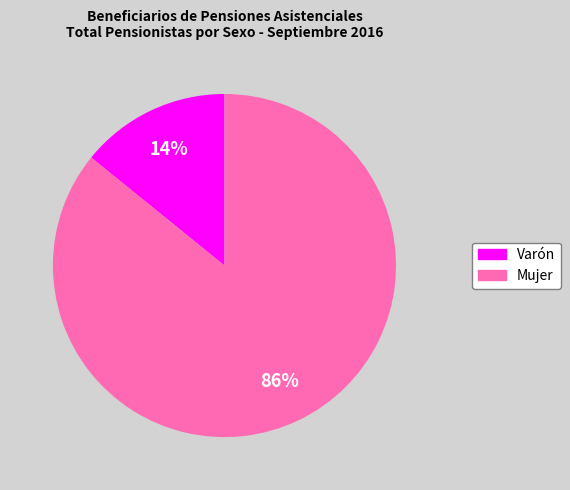

What is the ratio of the value at Mujer to the value at Varón?

6.1